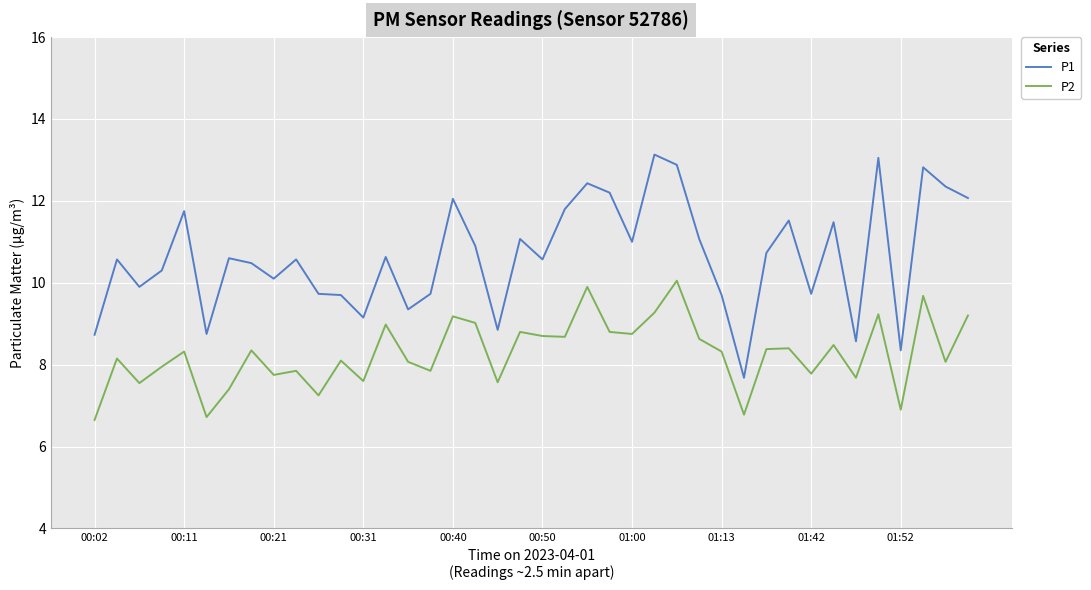

Rank the series by their maximum value, from highest to lowest.

P1, P2